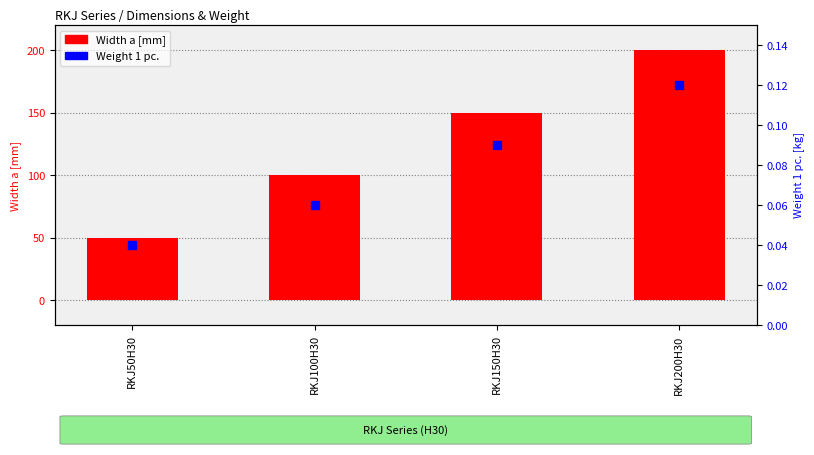

Which series contains the lowest Y value?

Weight 1 pc.